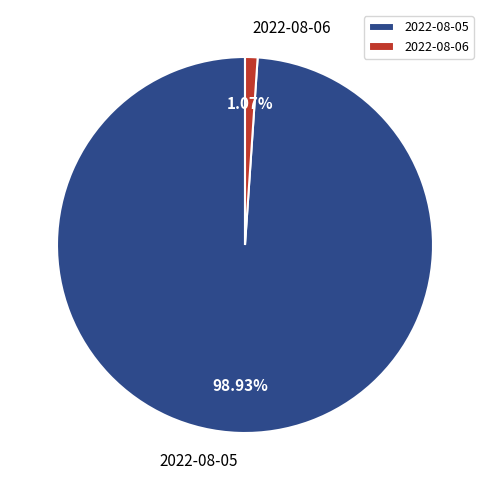

What percentage is NOT represented by 2022-08-06?

98.9%